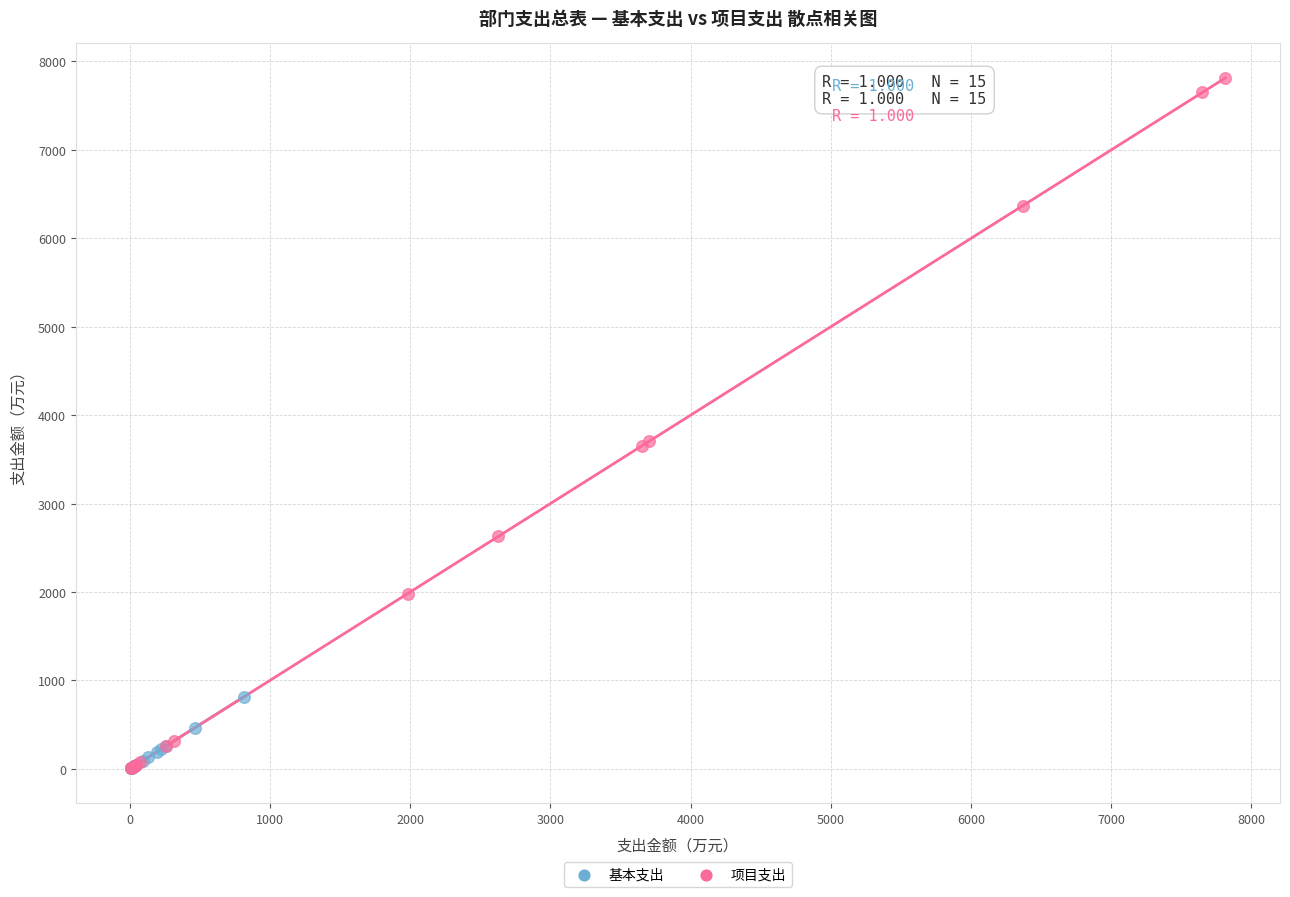

Which series has the widest spread of Y values?

项目支出